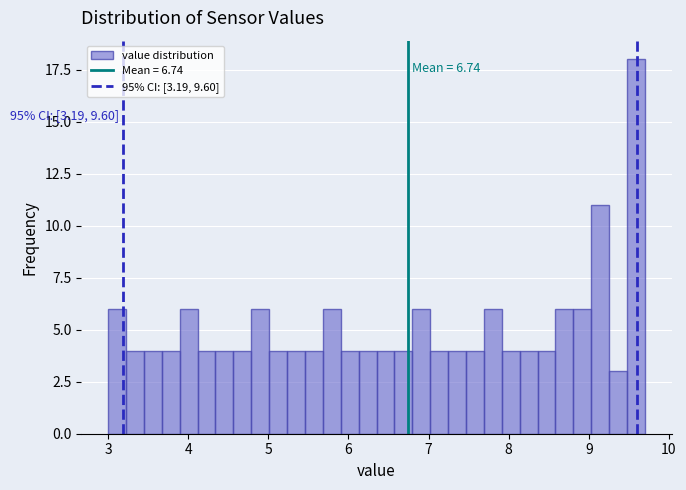

Around what value on the x-axis is the tallest bar? Give the approximate position of its centre, as read against the axis.

9.6